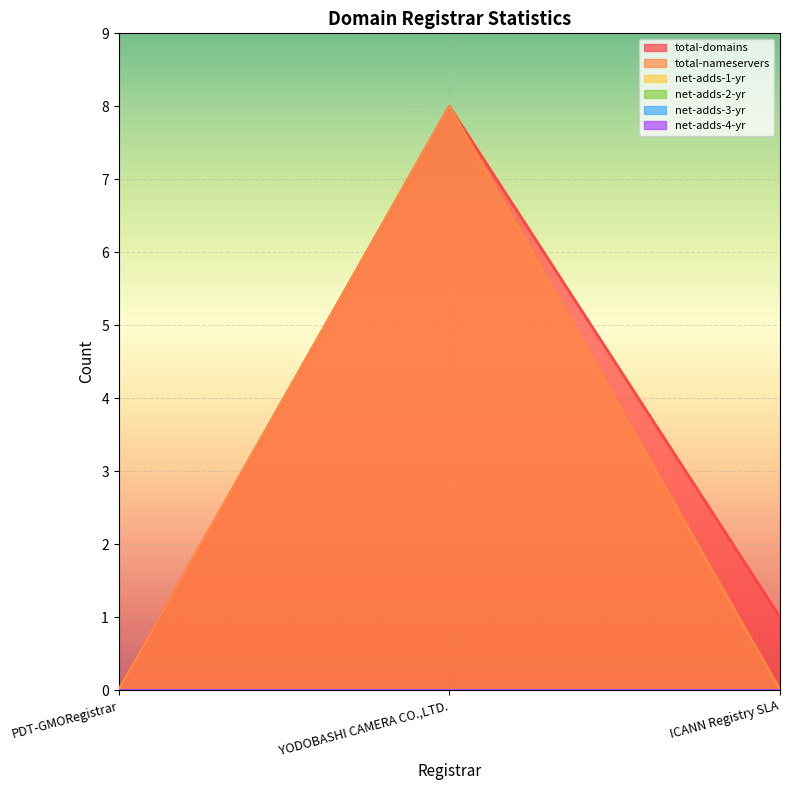

Is it true that total-domains equals 5 at PDT-GMORegistrar?

False